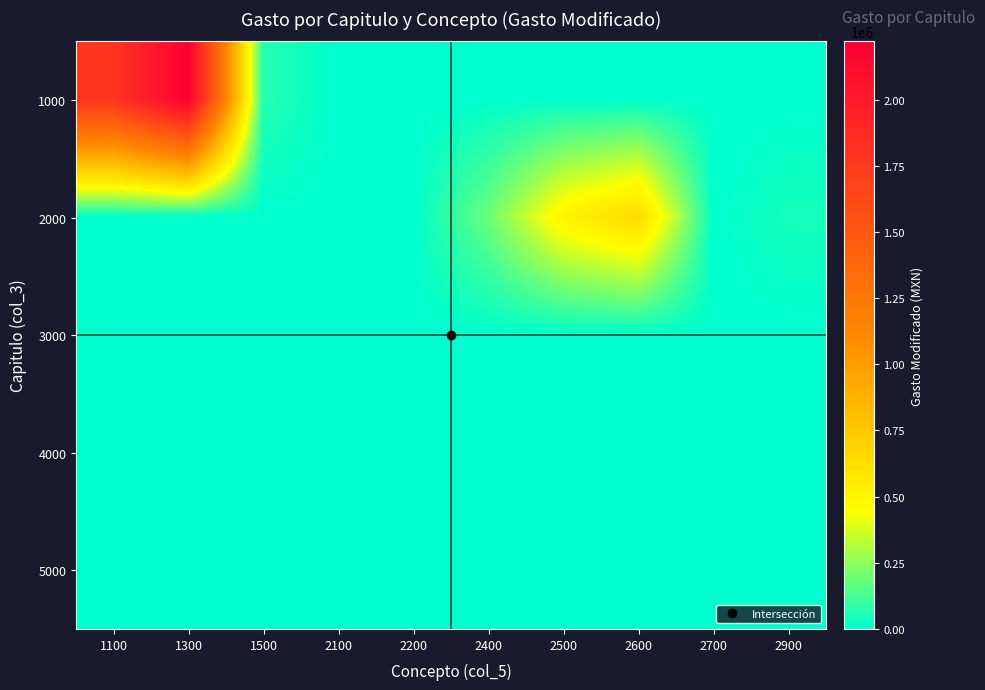

At which category is the sum across all series the highest?

1300